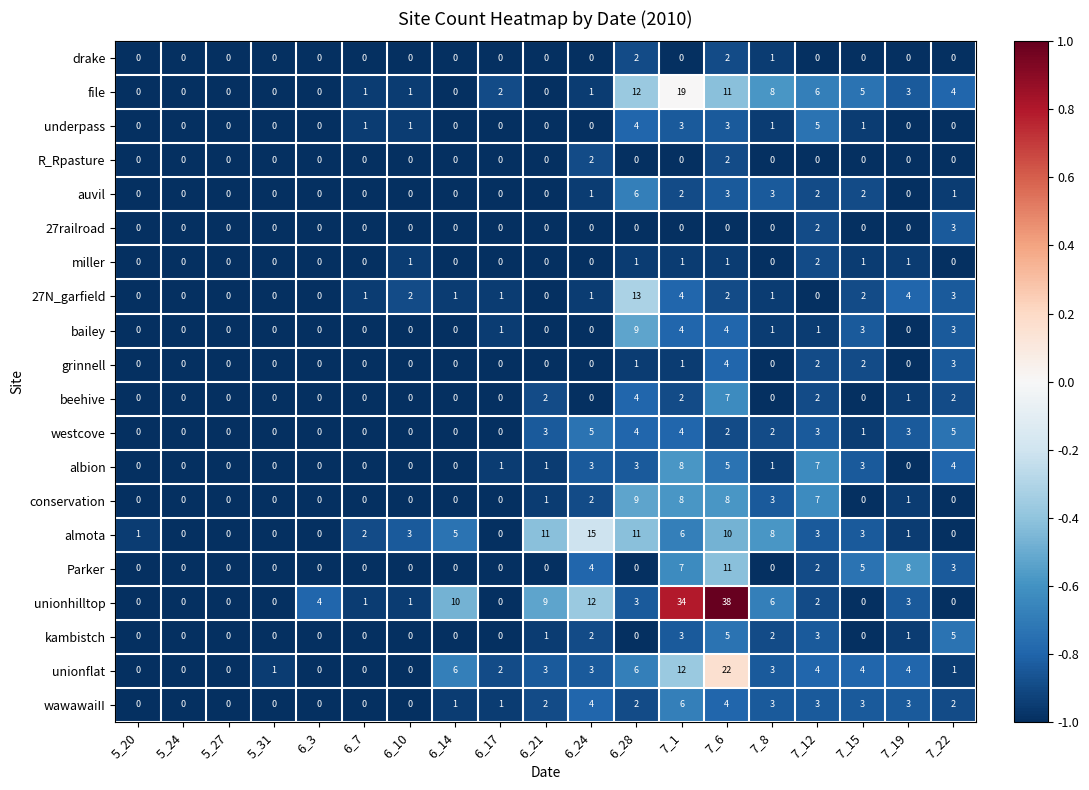

Is it true that underpass equals 0 at 6_17?

True